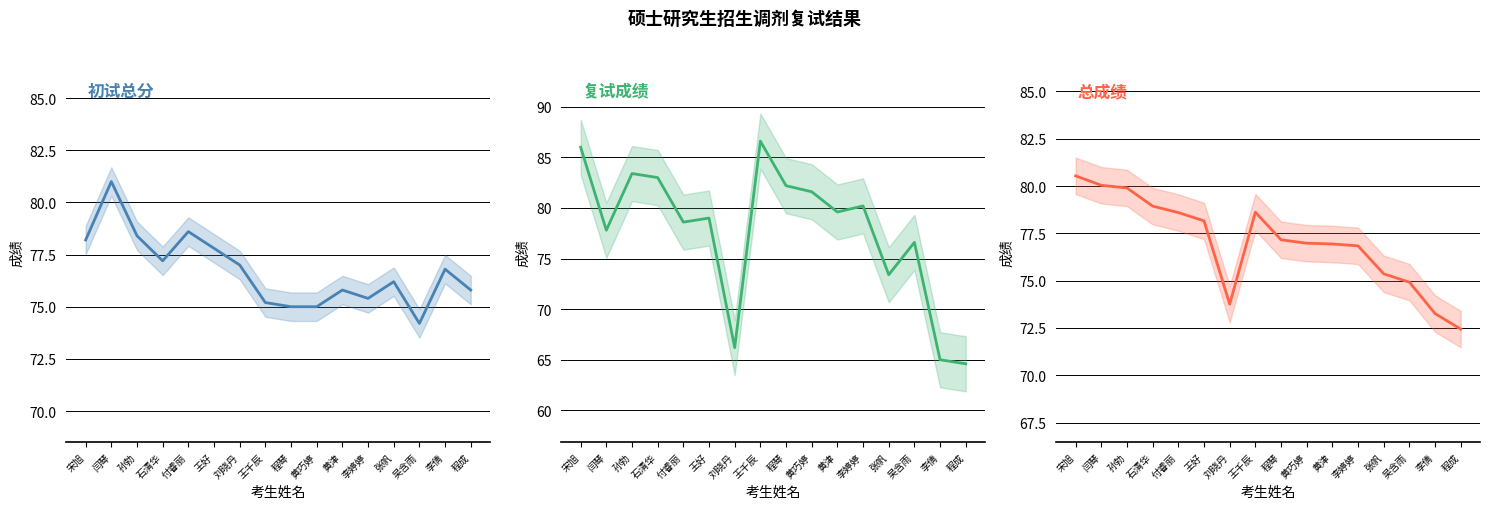

What value does the 初试总分 series have at 宋旭?

78.2